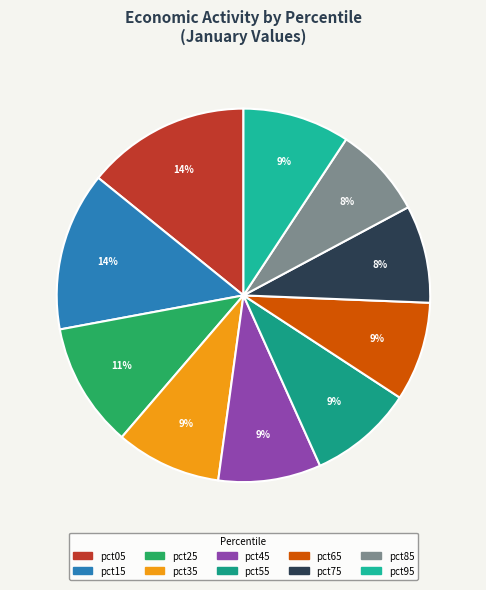

To the nearest percent, what percentage of the pie is pct85?

8%